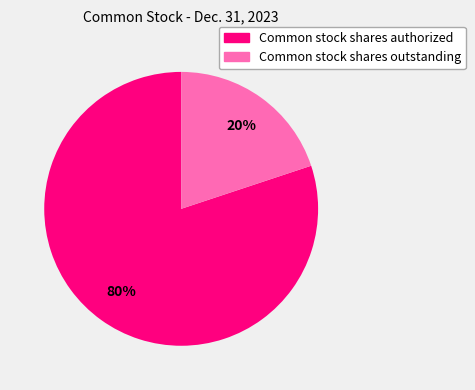

What percentage is the Common stock shares outstanding slice, to the nearest percent?

20%